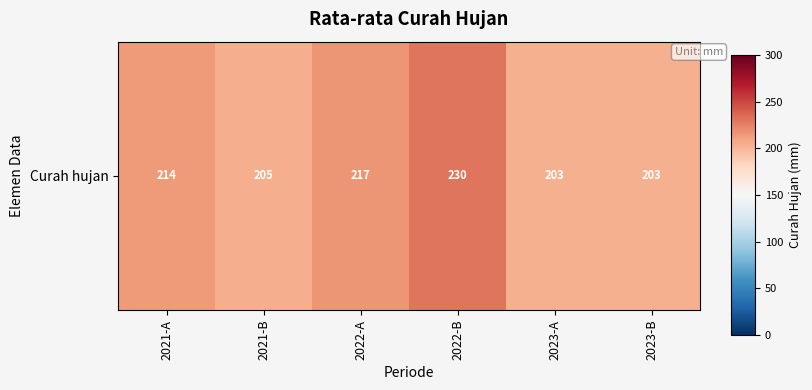

How many data points are less than 214?

3